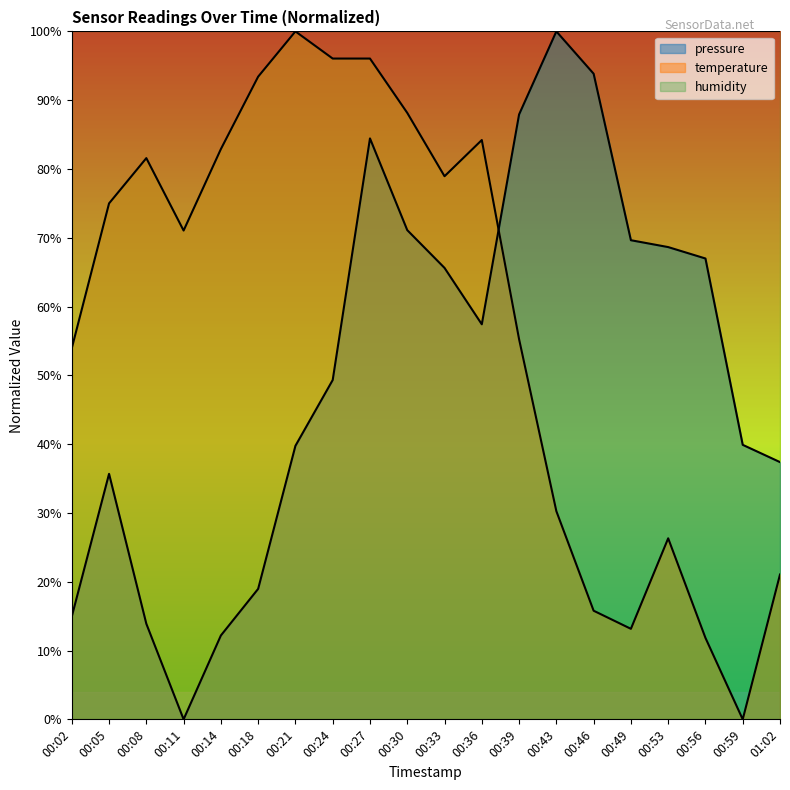

At 00:24, list the series in order from largest to smallest.

humidity, temperature, pressure